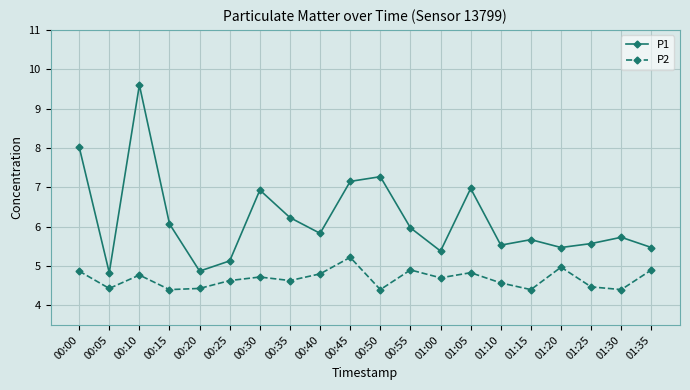

How many values in the P1 series exceed 5?

18